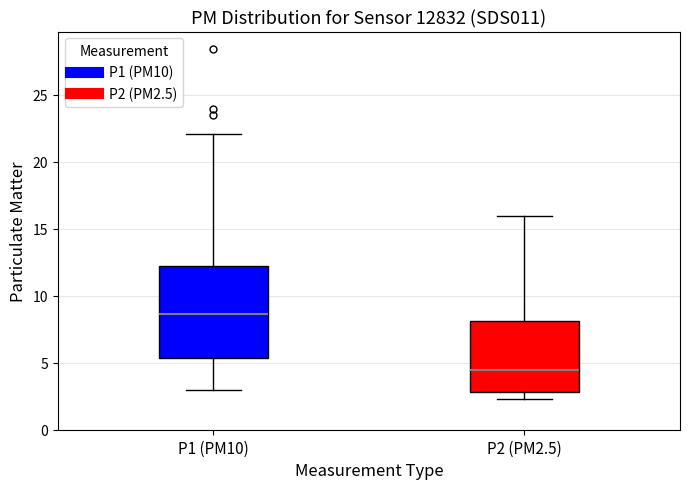

Reading left to right, transcribe this box plot: for each box, give where its median line is, the range the box spans, and where its two whiskers end, as read against the y-axis. The values are not printed on the chart, so give them approximately, as read against the axis.

P1 (PM10): median 8.5, box 5.5 to 12.0, whiskers 3.0 to 22.0
P2 (PM2.5): median 4.5, box 3.0 to 8.0, whiskers 2.5 to 16.0